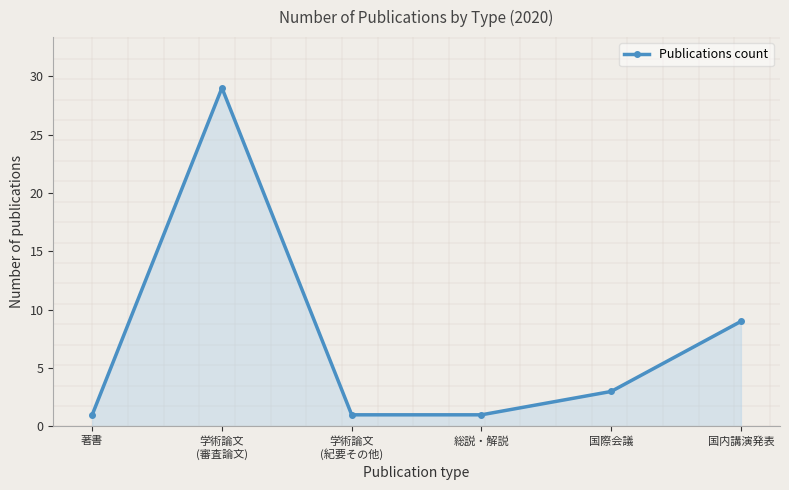

What is the value of the 3rd point from the left?

1